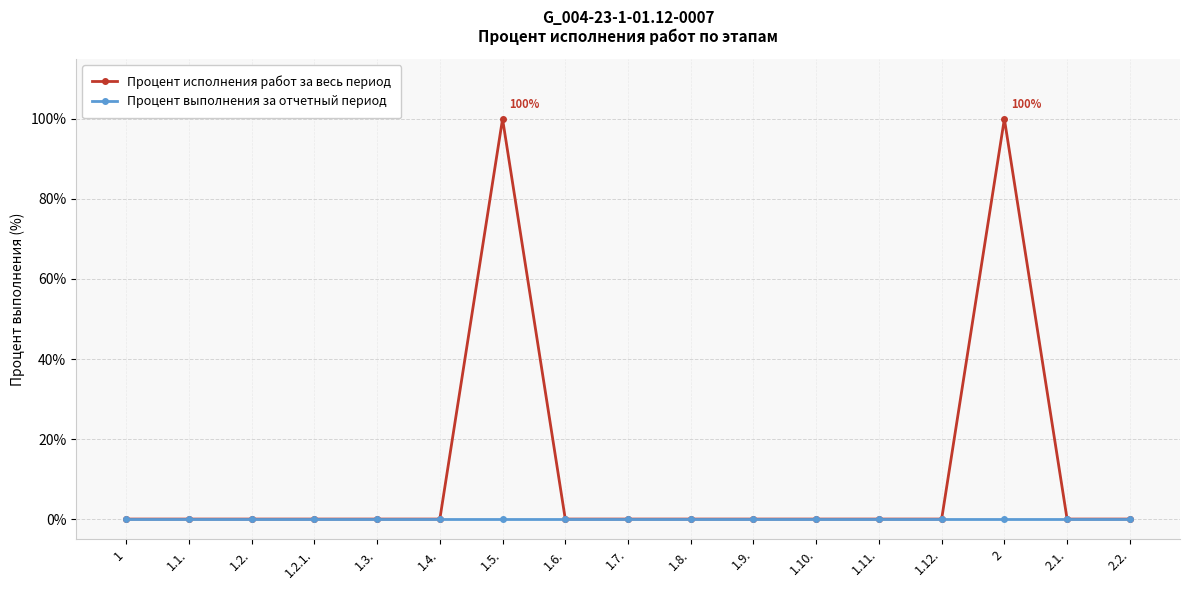

What is the label of the 4th point from the left?

1.2.1.